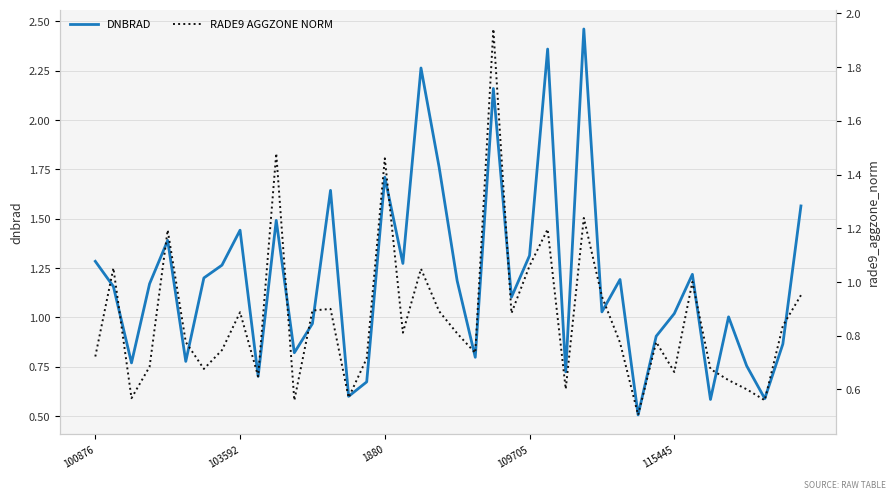

Does the chart have visible grid lines?

Yes